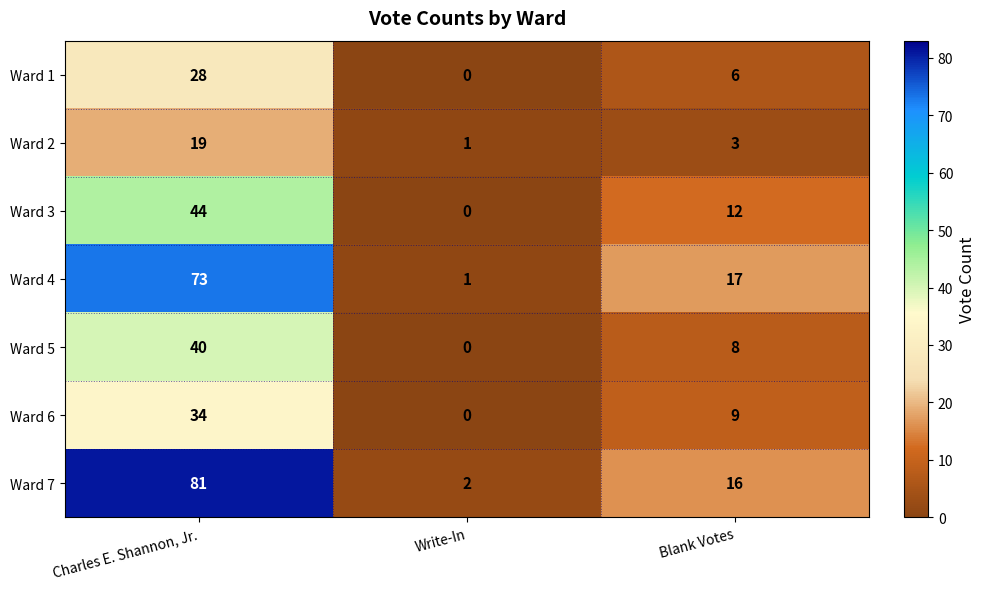

How many categories are shown in the chart?

3